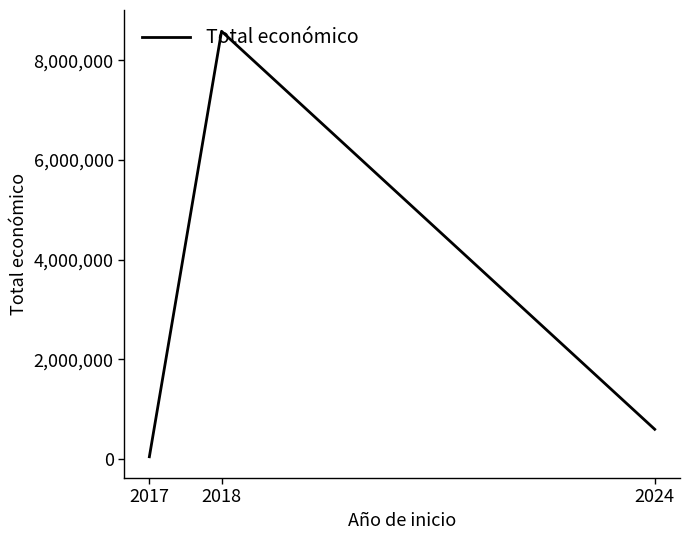

Reading left to right, transcribe all the data shown in this chart.

2017=49495	2018=8579899	2024=600000